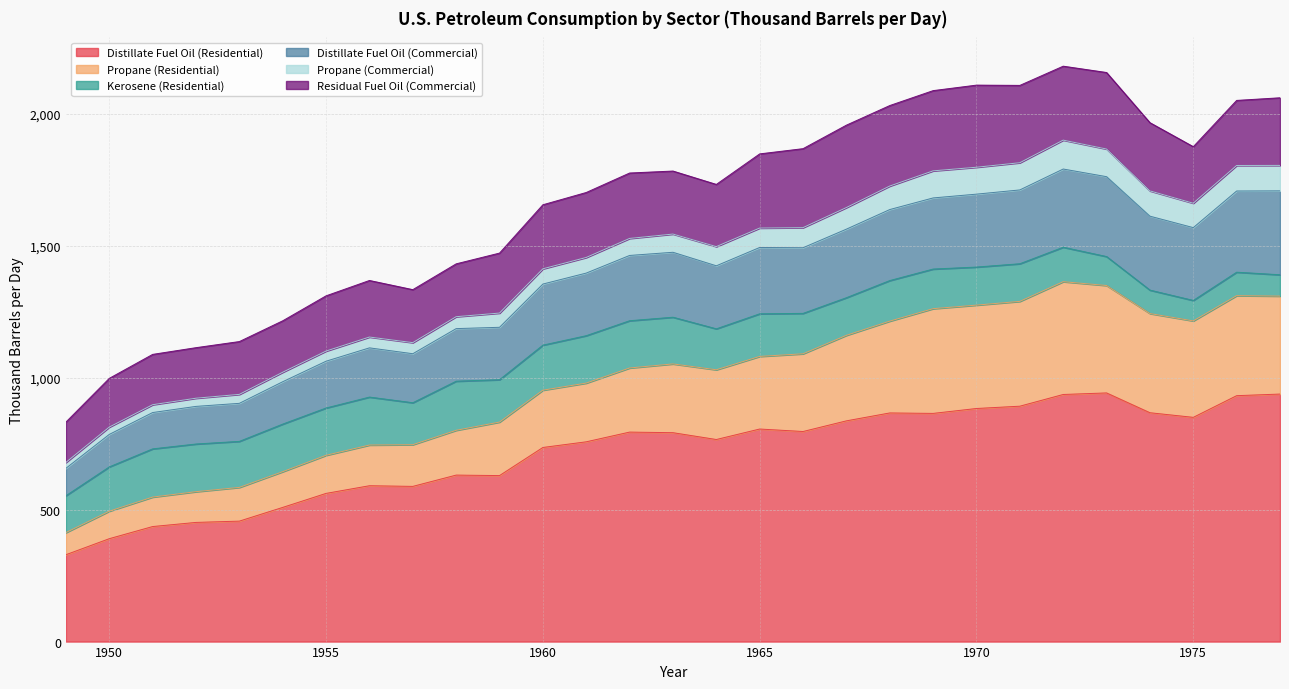

At which category is the sum across all series the highest?

1972